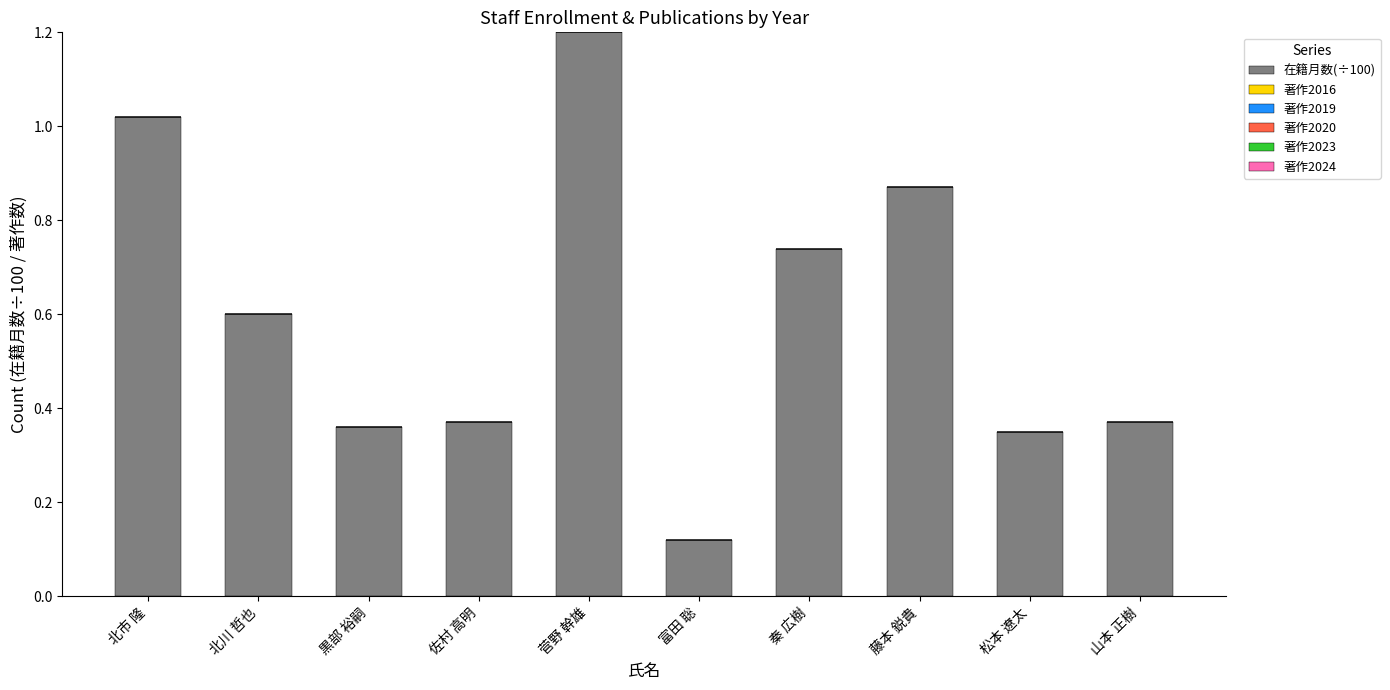

What is the label of the 10th bar from the left?

山本 正樹